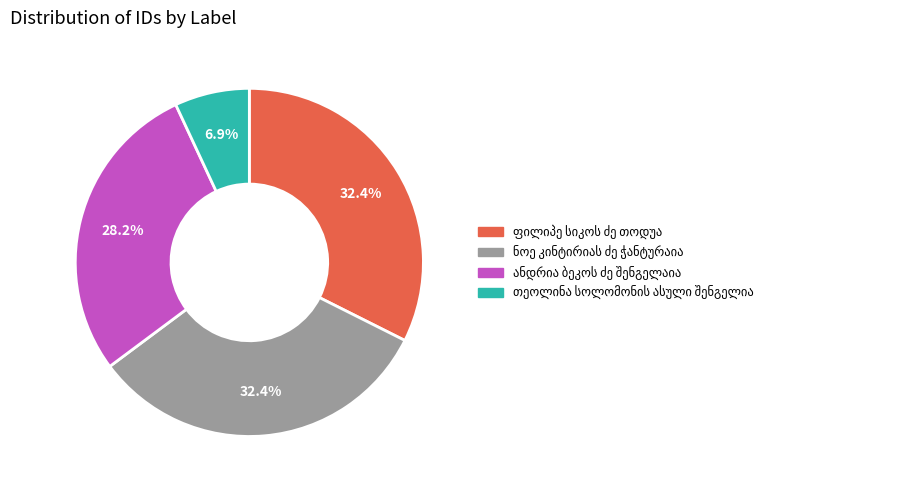

Does any single category account for the majority?

No